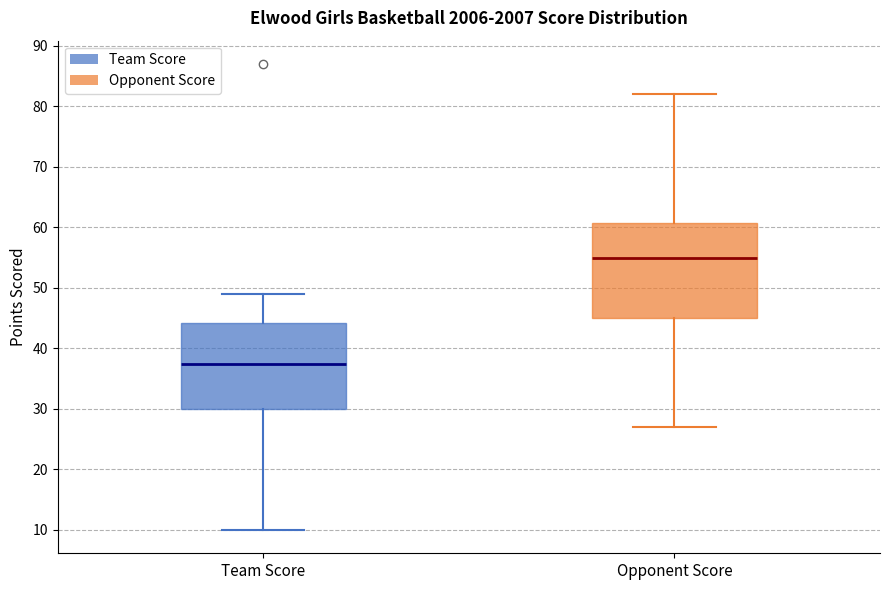

Reading left to right, read every box against the y-axis: the position of its median line, the range the box covers, and the ends of its whiskers. The values are not printed on the chart, so give them approximately, as read against the axis.

Team Score: median 38, box 30 to 44, whiskers 10 to 49
Opponent Score: median 55, box 45 to 61, whiskers 27 to 82